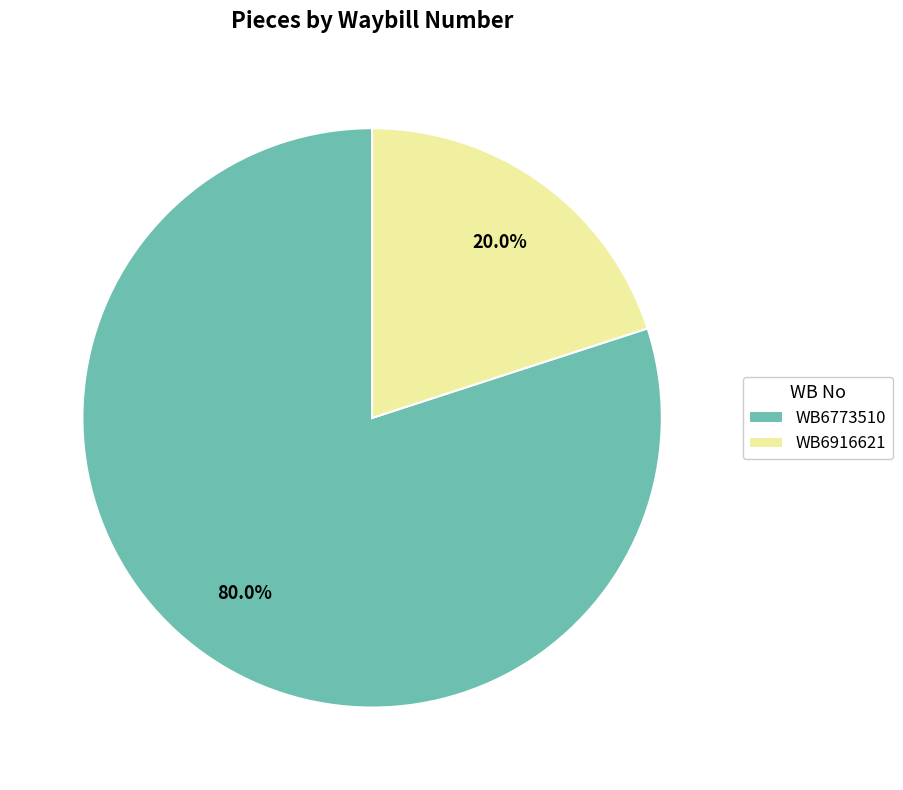

To the nearest percent, what is the difference between the largest and smallest slice percentages?

60%